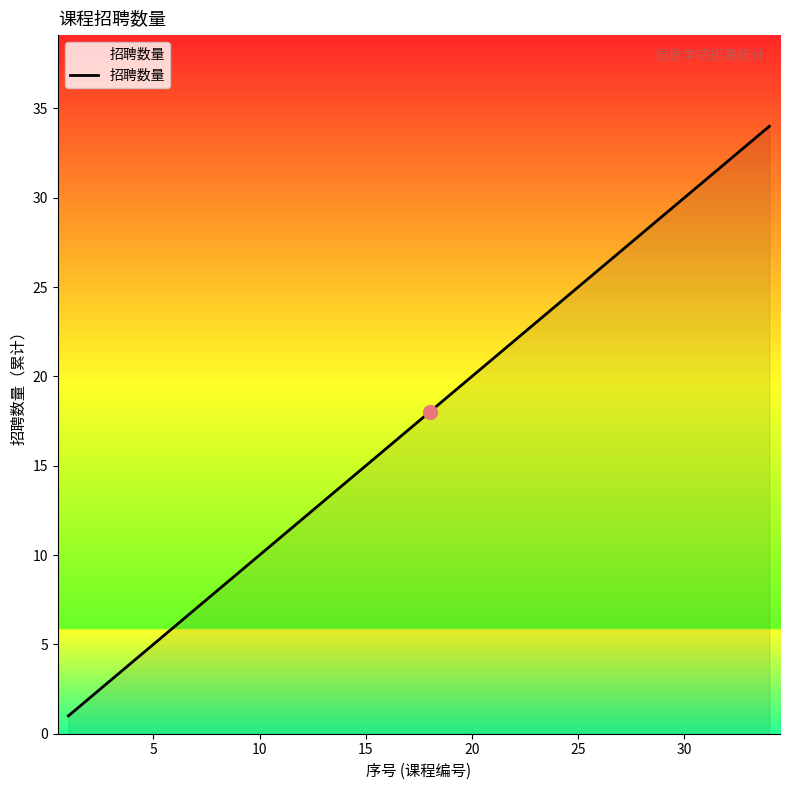

Reading right to left, list all the values displayed in this chart.

34	33	32	31	30	29	28	27	26	25	24	23	22	21	20	19	18	17	16	15	14	13	12	11	10	9	8	7	6	5	4	3	2	1